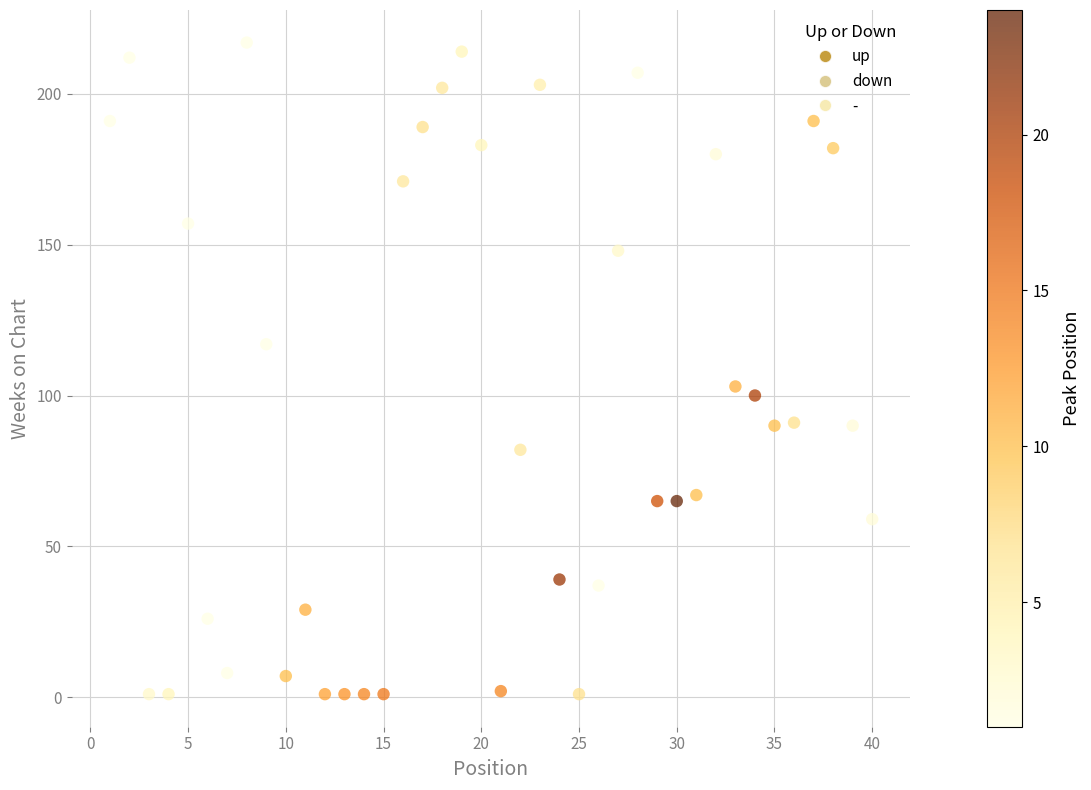

What is the range of Y values (max minus min)?

216